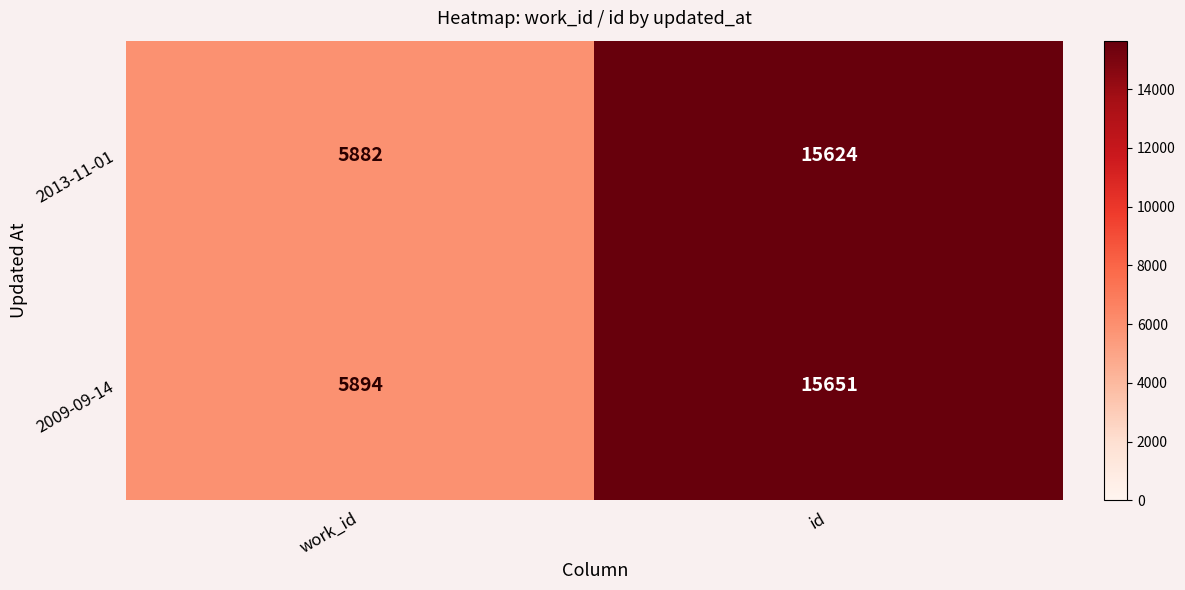

Which label corresponds to the smallest value in the chart?

work_id